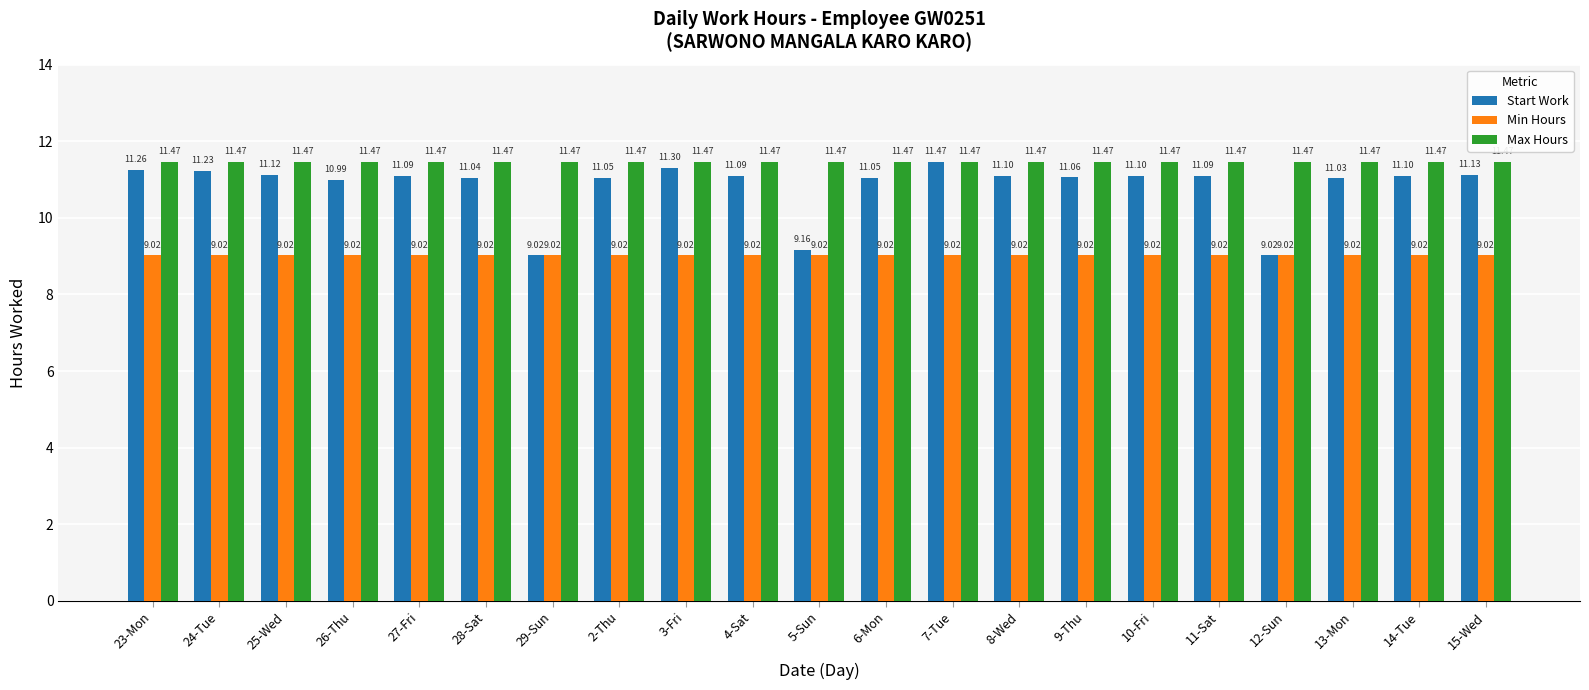

Reading left to right, extract all data points from this chart.

Start Work: 11.3	11.2	11.1	11.0	11.1	11.0	9.0	11.1	11.3	11.1	9.2	11.1	11.5	11.1	11.1	11.1	11.1	9.0	11.0	11.1	11.1
Min Hours: 9.0	9.0	9.0	9.0	9.0	9.0	9.0	9.0	9.0	9.0	9.0	9.0	9.0	9.0	9.0	9.0	9.0	9.0	9.0	9.0	9.0
Max Hours: 11.5	11.5	11.5	11.5	11.5	11.5	11.5	11.5	11.5	11.5	11.5	11.5	11.5	11.5	11.5	11.5	11.5	11.5	11.5	11.5	11.5